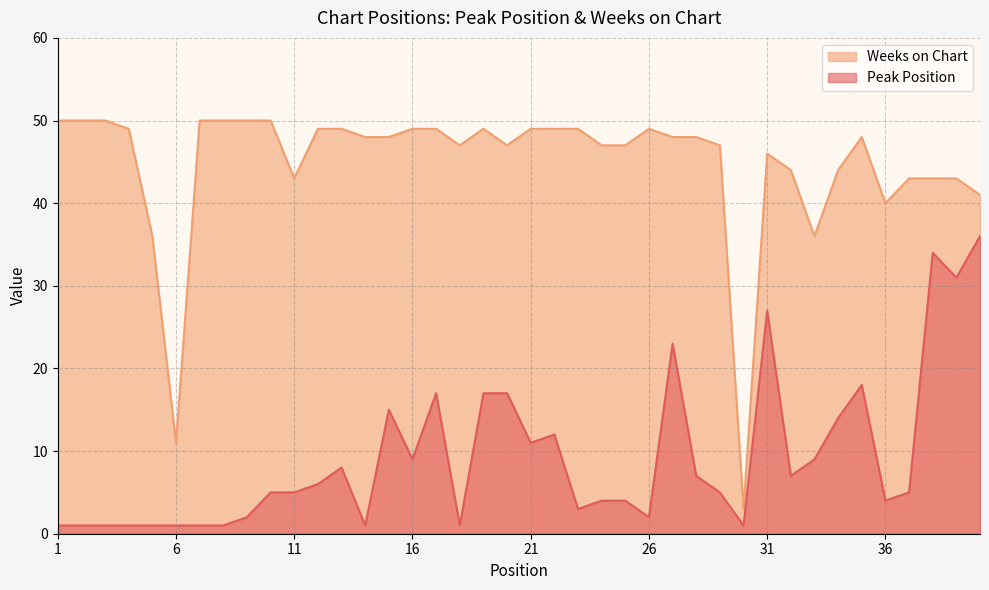

Reading right to left, transcribe all the data shown in this chart.

Peak Position: 40=36	39=31	38=34	37=5	36=4	35=18	34=14	33=9	32=7	31=27	30=1	29=5	28=7	27=23	26=2	25=4	24=4	23=3	22=12	21=11	20=17	19=17	18=1	17=17	16=9	15=15	14=1	13=8	12=6	11=5	10=5	9=2	8=1	7=1	6=1	5=1	4=1	3=1	2=1	1=1
Weeks on Chart: 40=41	39=43	38=43	37=43	36=40	35=48	34=44	33=36	32=44	31=46	30=3	29=47	28=48	27=48	26=49	25=47	24=47	23=49	22=49	21=49	20=47	19=49	18=47	17=49	16=49	15=48	14=48	13=49	12=49	11=43	10=50	9=50	8=50	7=50	6=11	5=36	4=49	3=50	2=50	1=50